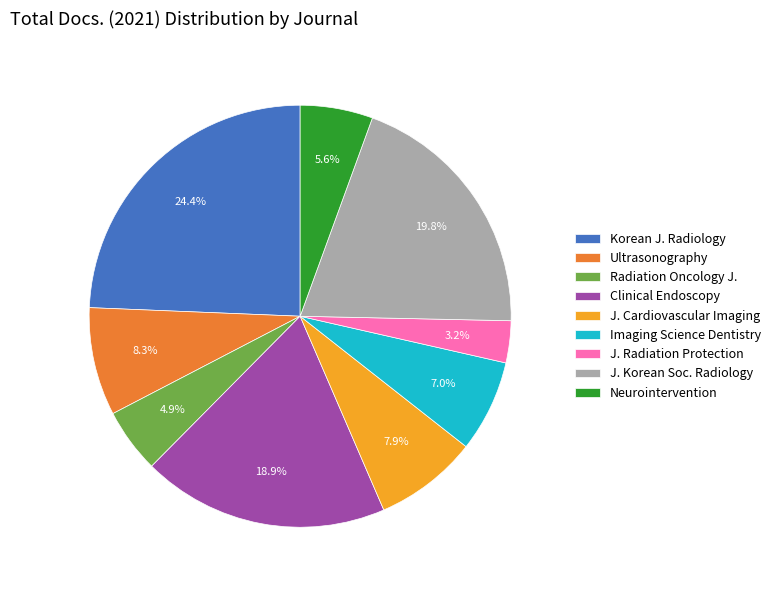

What is the ratio of the value at Korean J. Radiology to the value at Neurointervention?

4.4